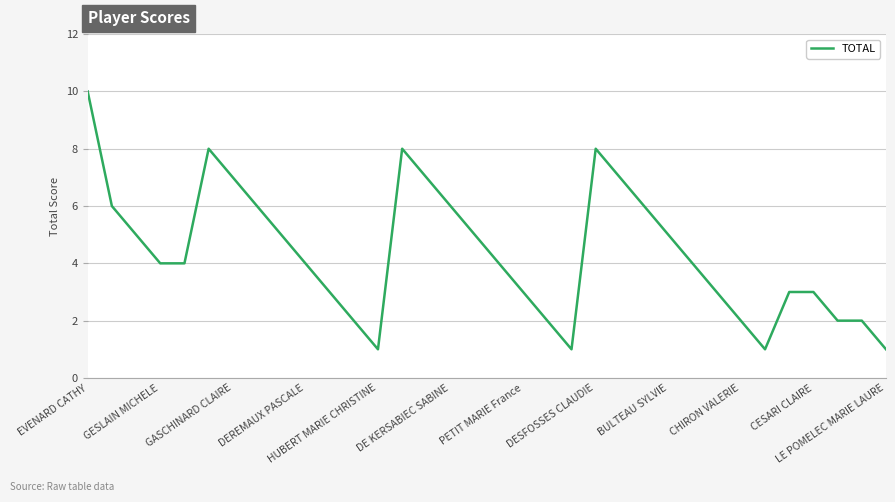

How many lines are shown in the chart?

1